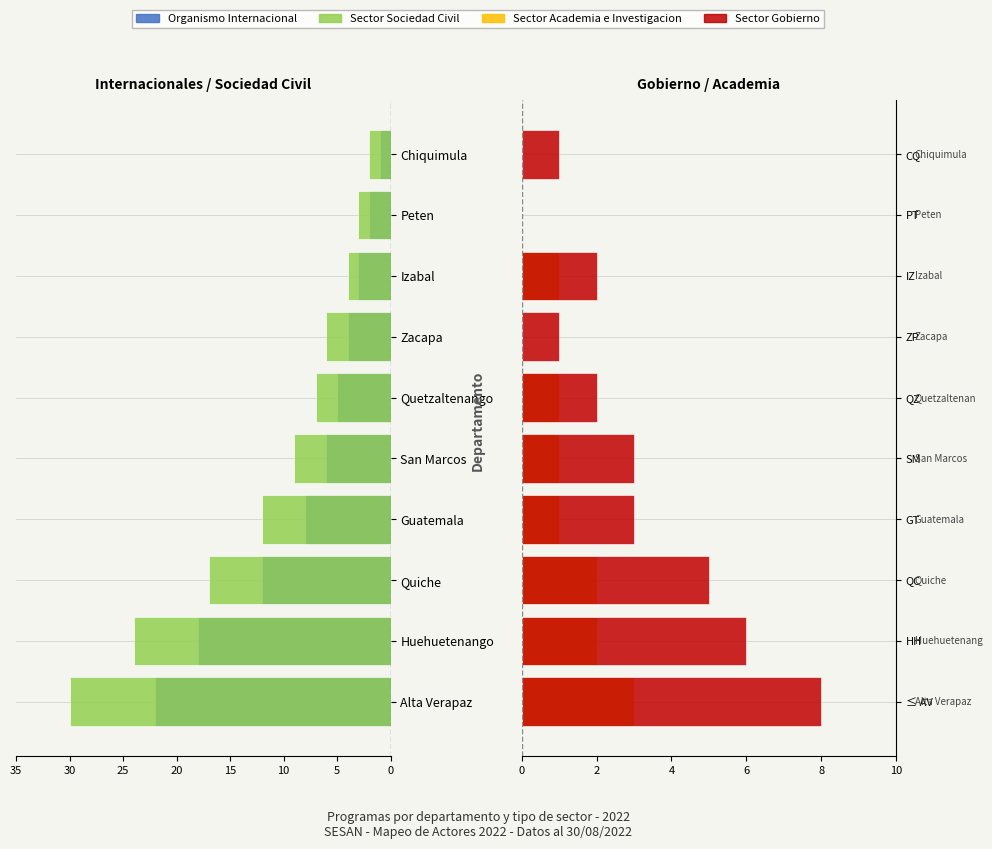

What value does the Sector Gobierno series have at ZP?

1